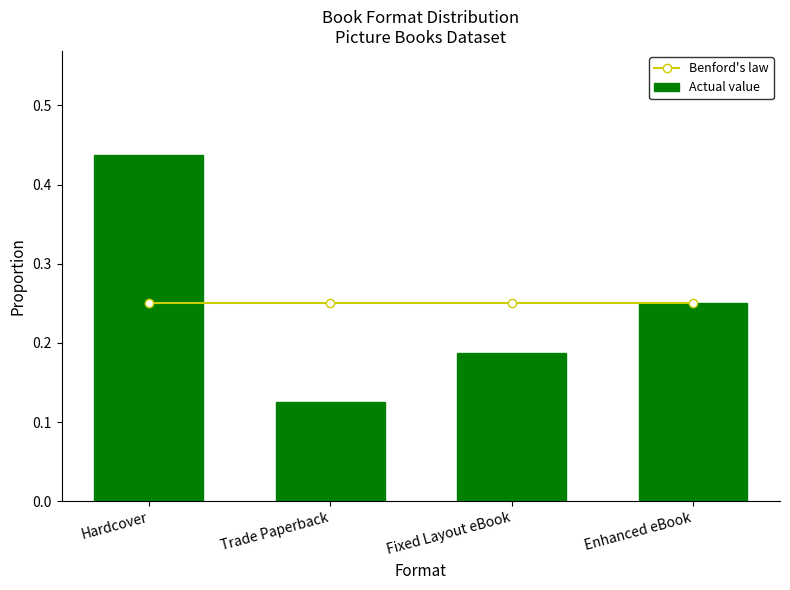

What position from the right is Fixed Layout eBook?

2